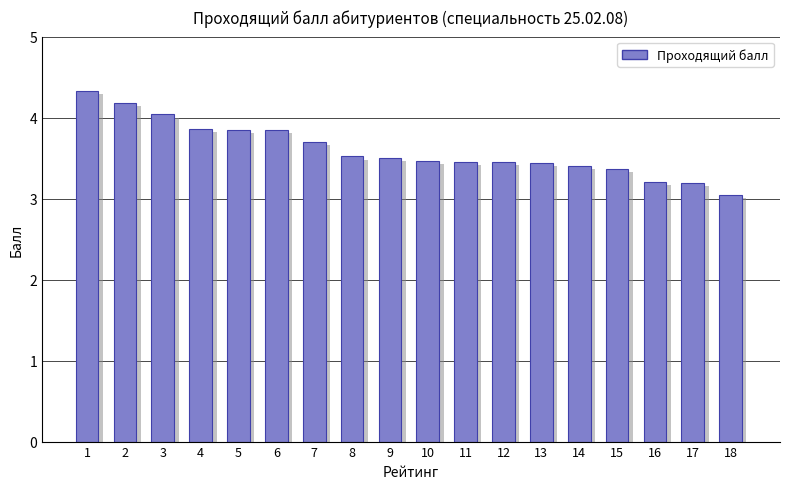

Reading left to right, what are all the values shown in this chart?

4.3	4.2	4.0	3.9	3.9	3.9	3.7	3.5	3.5	3.5	3.5	3.5	3.4	3.4	3.4	3.2	3.2	3.0